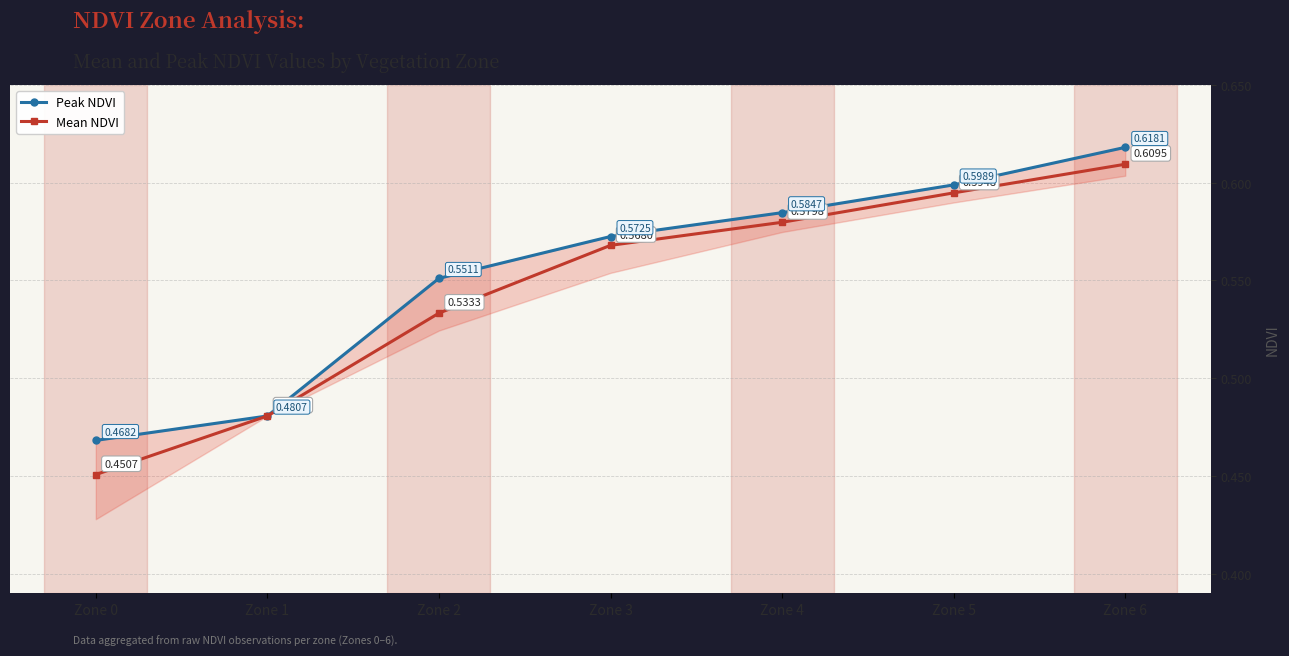

At which category does the chart reach its minimum across all series?

Zone 0